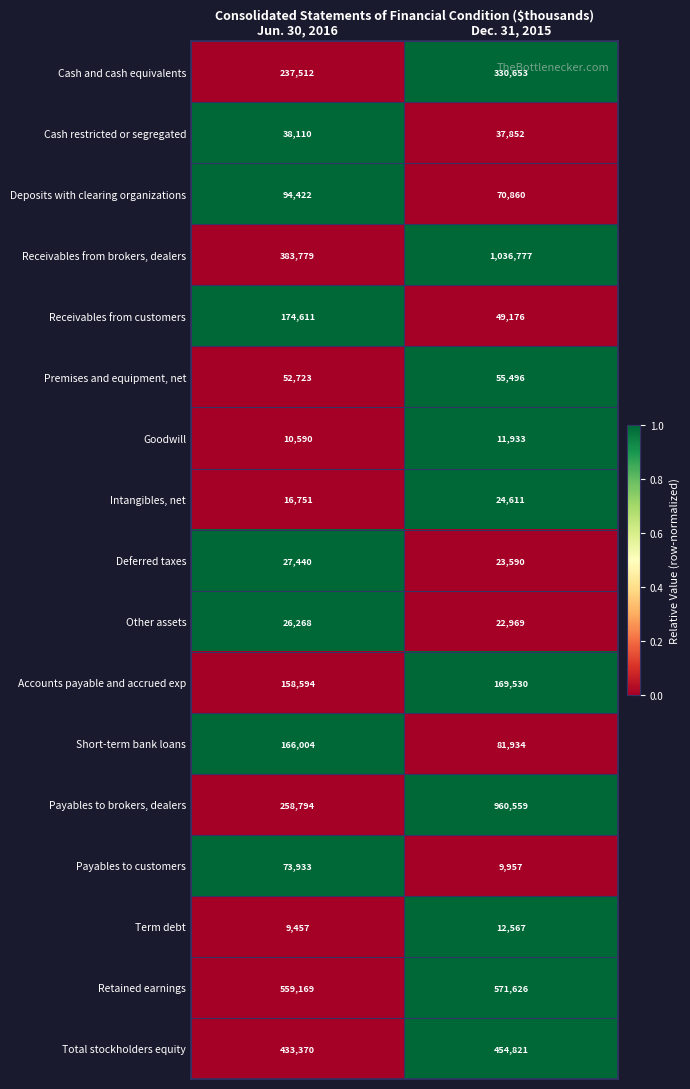

At which label is Intangibles, net closest to 20681?

Jun. 30, 2016